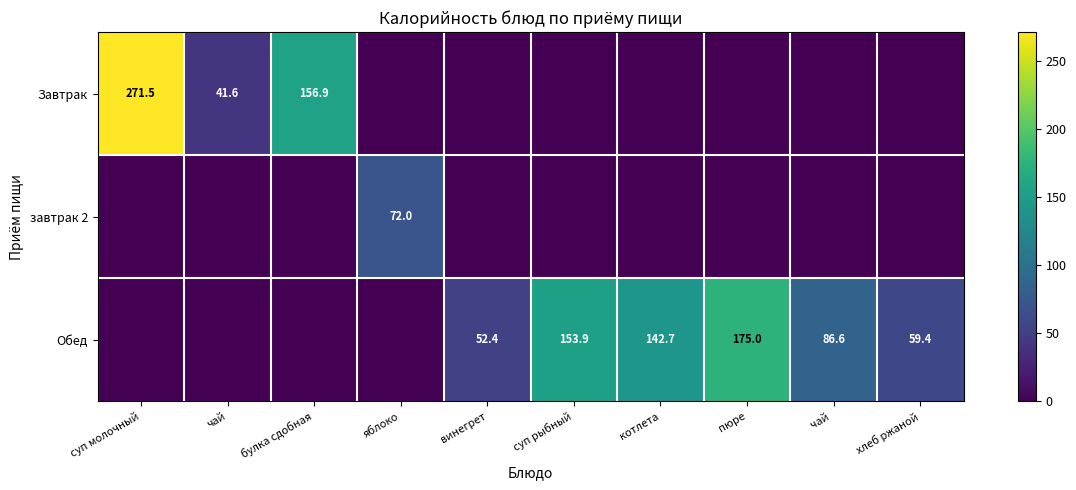

What is the total value across all series at котлета?

142.7